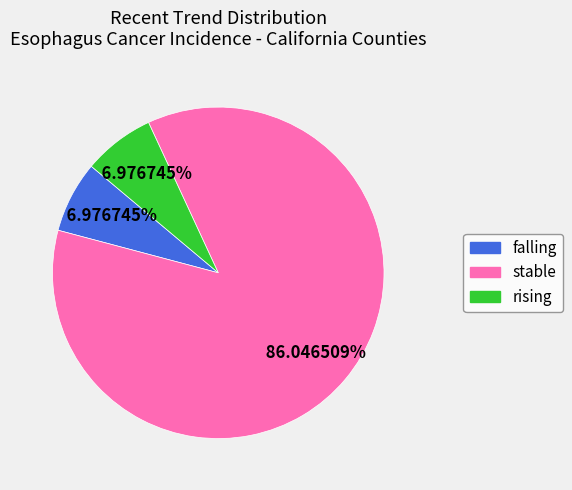

Count the number of slices in the pie.

3